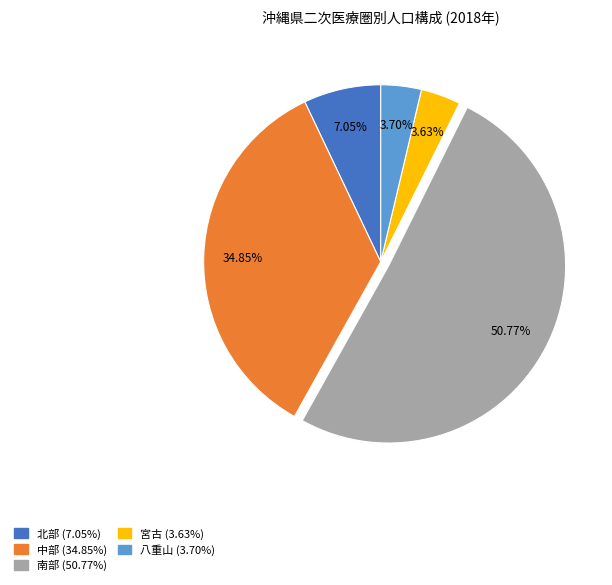

What percentage is the 宮古 slice, to the nearest percent?

4%